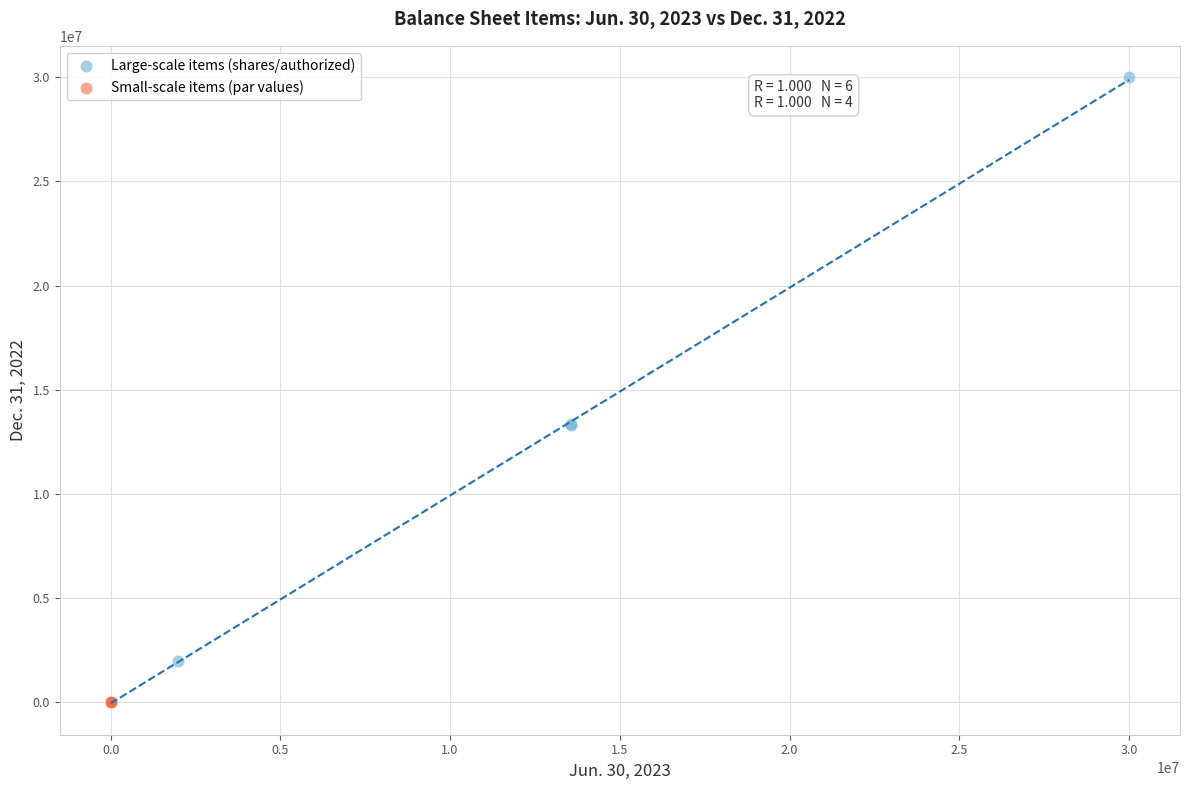

Which series reaches the maximum Y coordinate?

Large-scale items (shares/authorized)